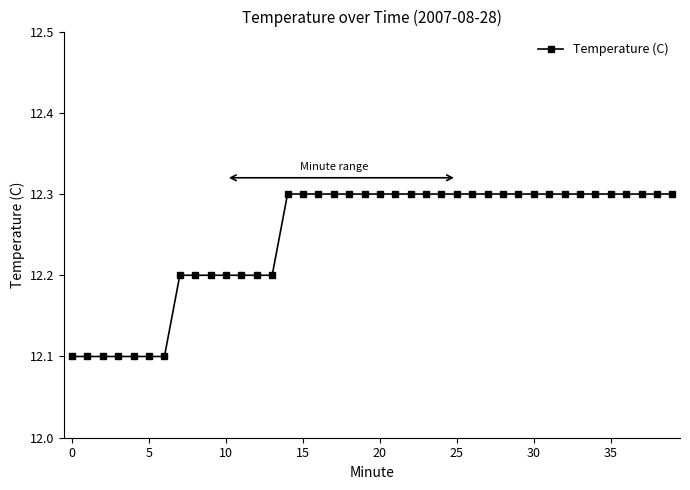

Count the values in the range 12 to 13.

40